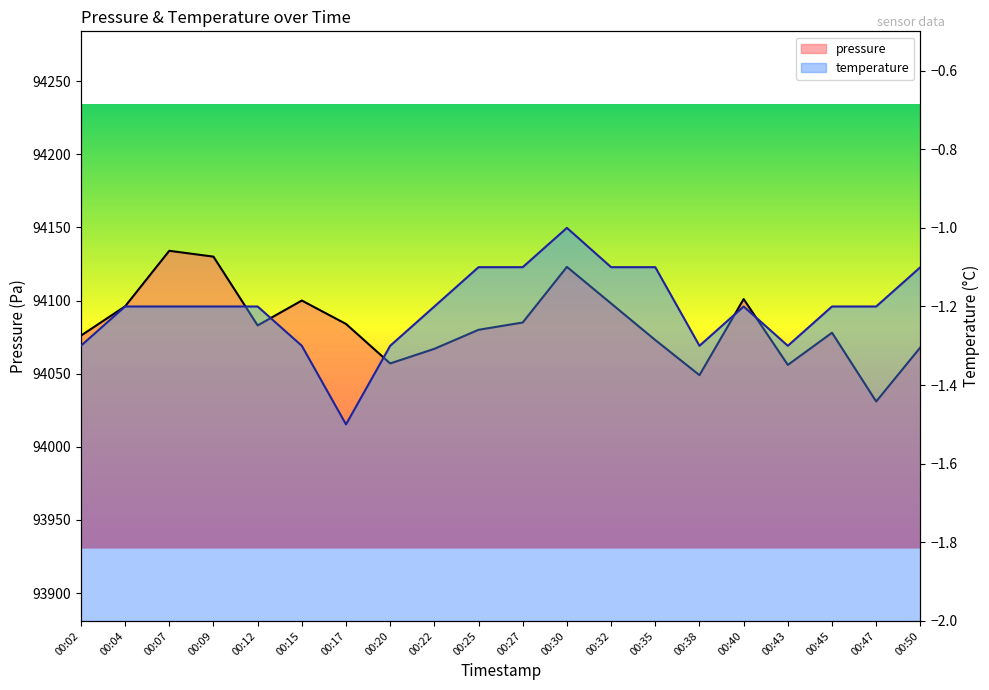

Does the chart have visible grid lines?

No